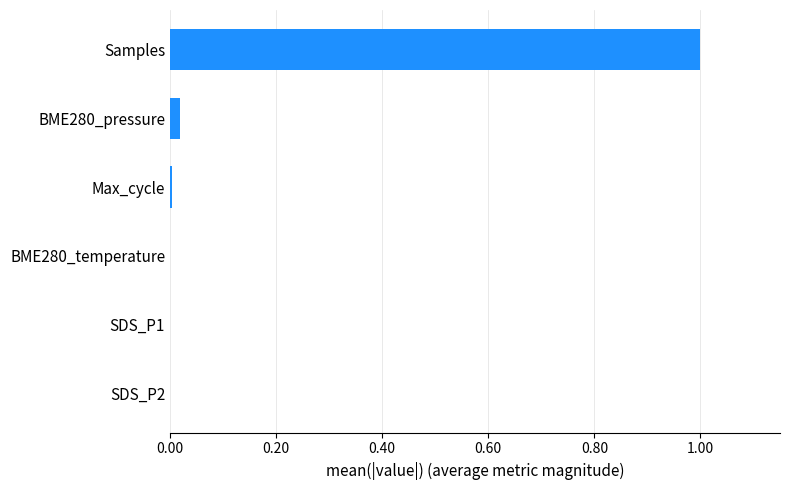

What is the greatest value displayed?

1.0